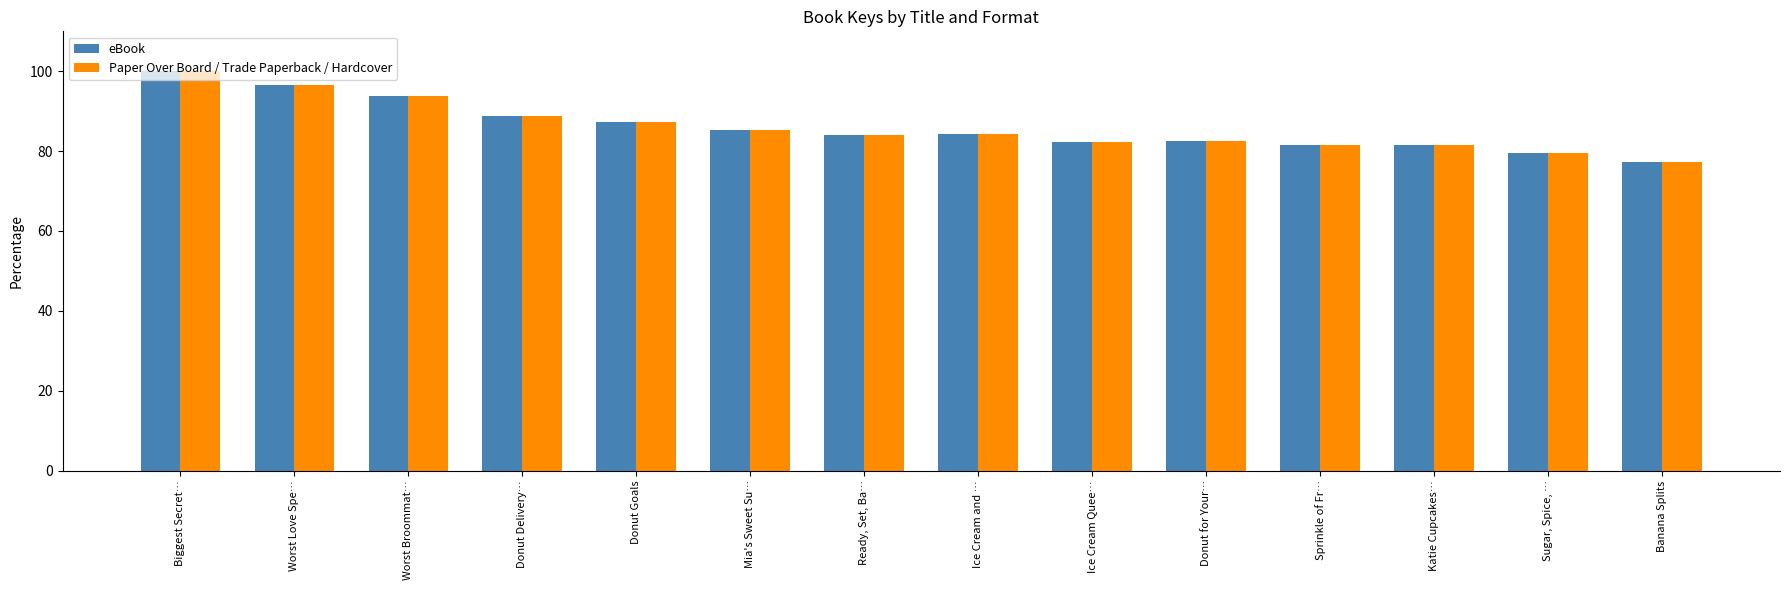

At which category is the sum across all series the highest?

Biggest Secret…